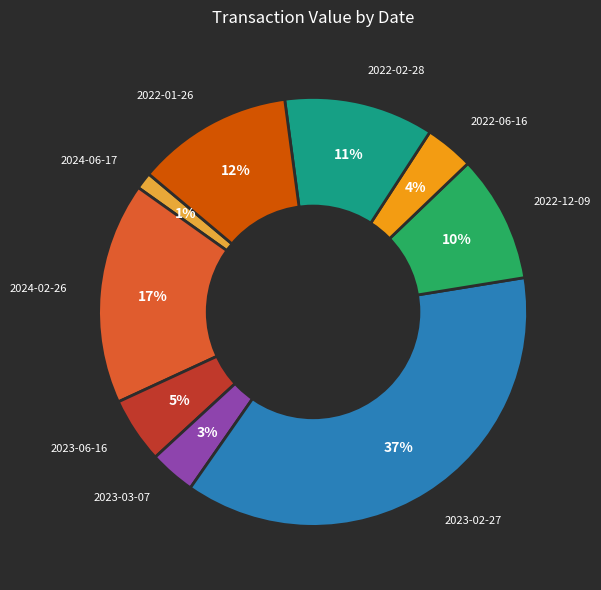

To the nearest percent, what is the average slice percentage?

11%